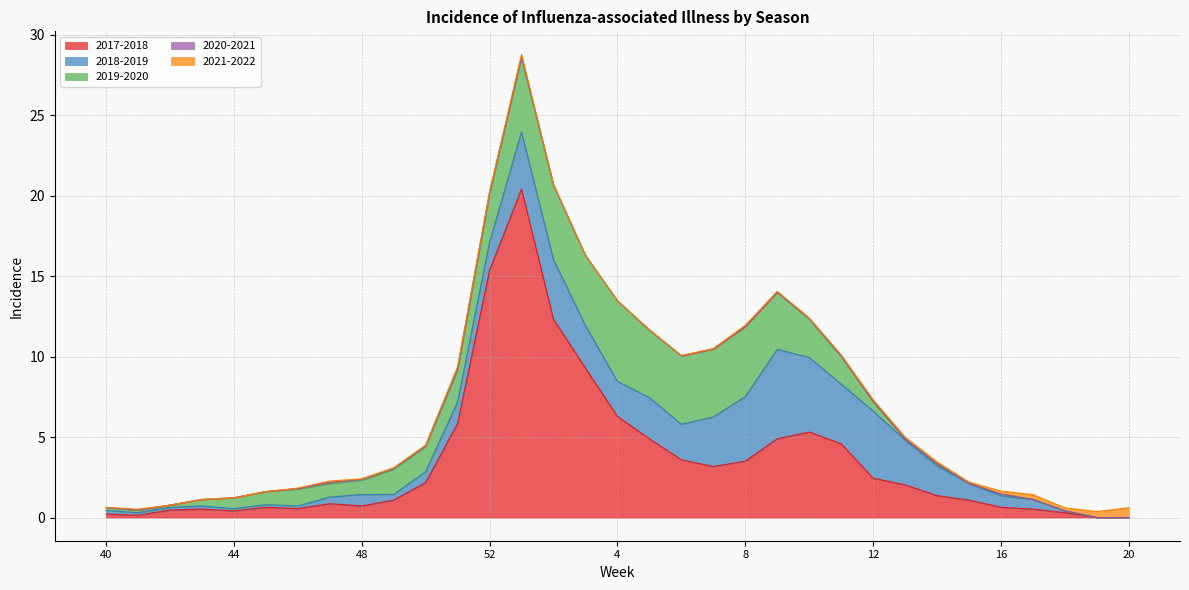

How many times do 2021-2022 and 2018-2019 cross each other?

1